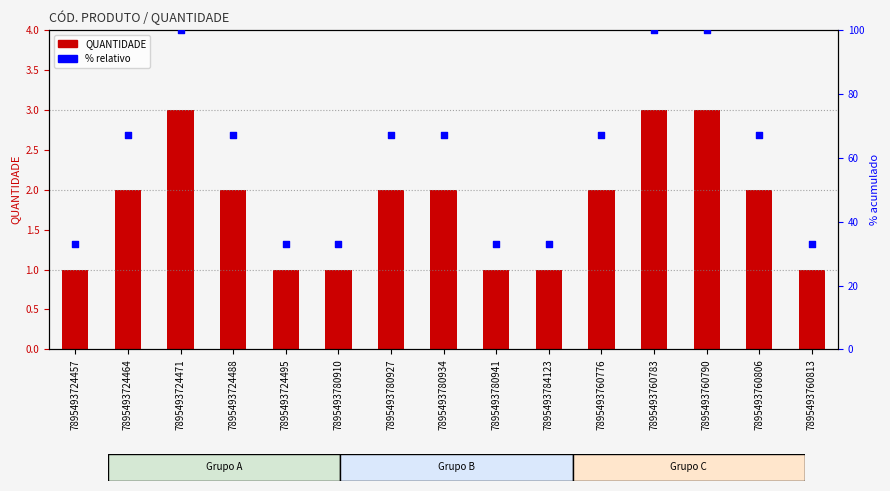

What are all the series names shown in the legend?

QUANTIDADE, % relativo